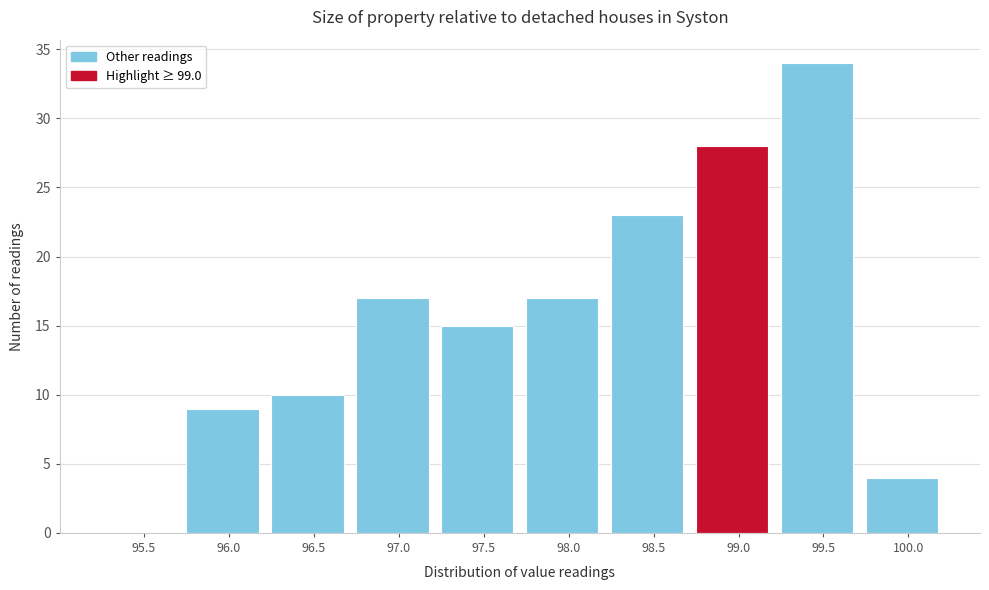

Reading left to right, list all the values displayed in this chart.

95.5=0	96.0=9	96.5=10	97.0=17	97.5=15	98.0=17	98.5=23	99.0=28	99.5=34	100.0=4